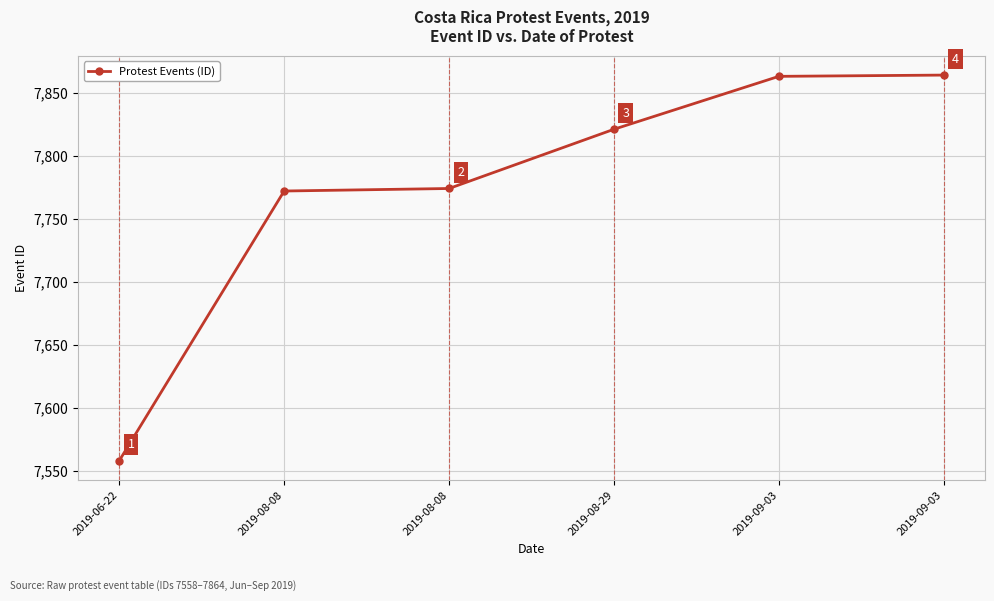

How many categories are shown in the chart?

6